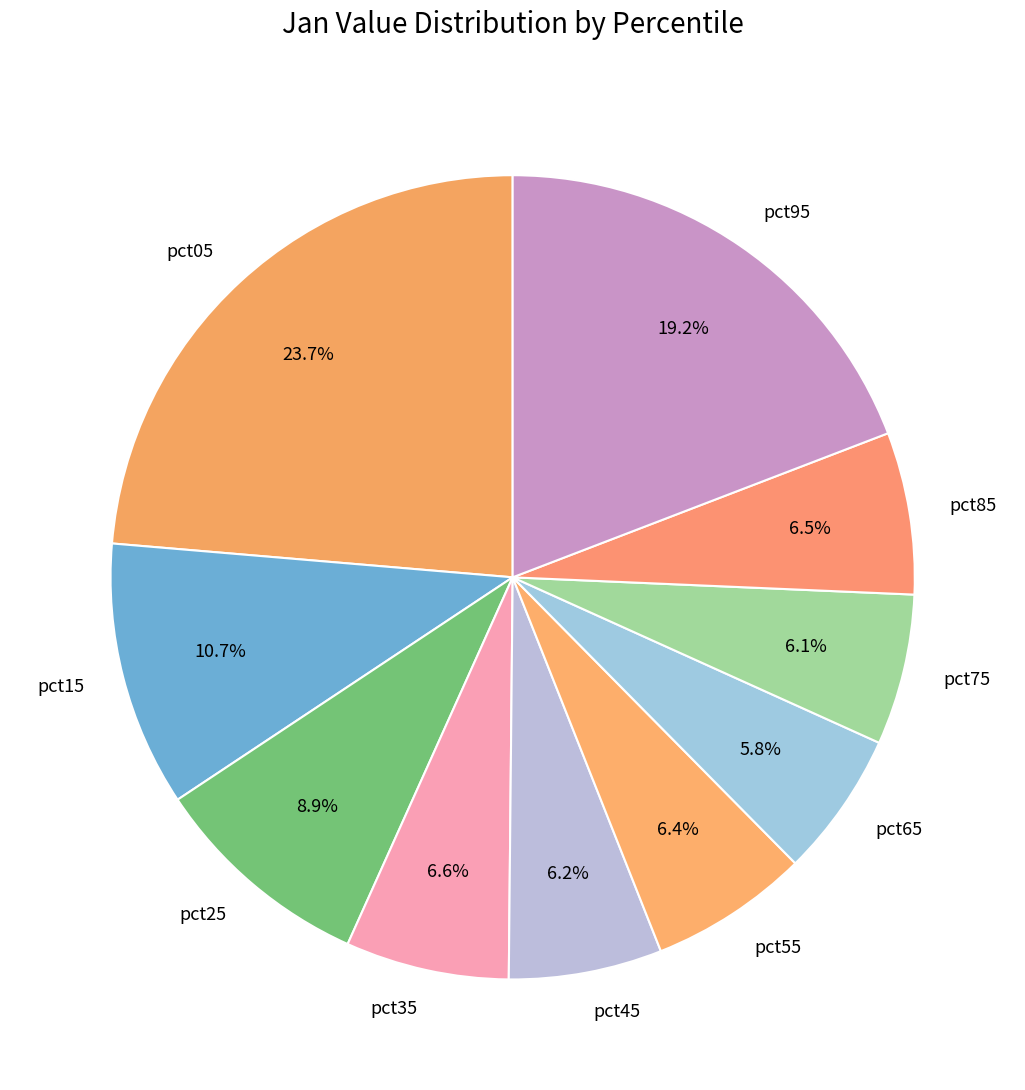

How many segments does this pie chart have?

10